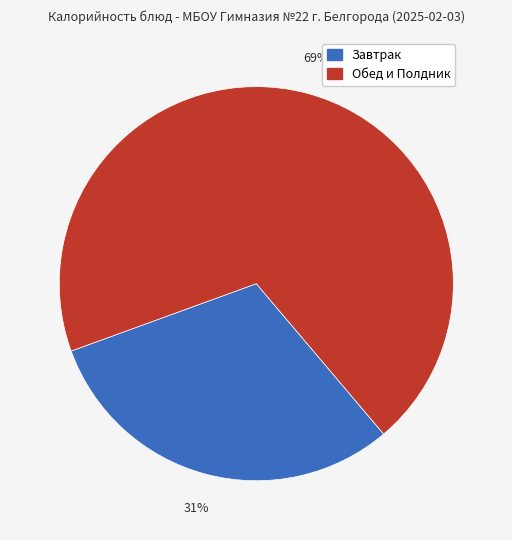

Is there any slice that represents more than half of the pie?

Yes